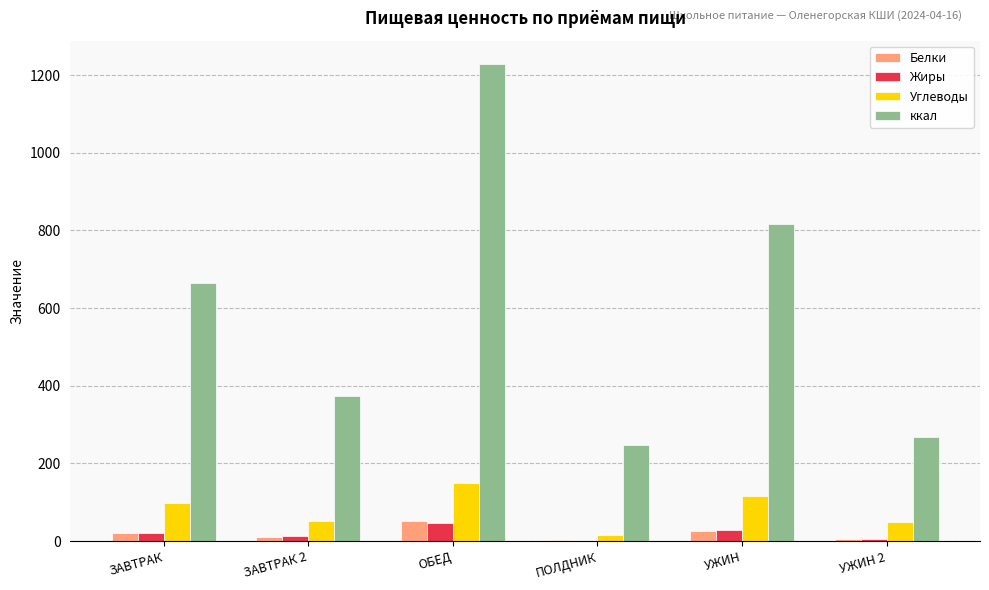

At which category is the sum across all series the highest?

ОБЕД